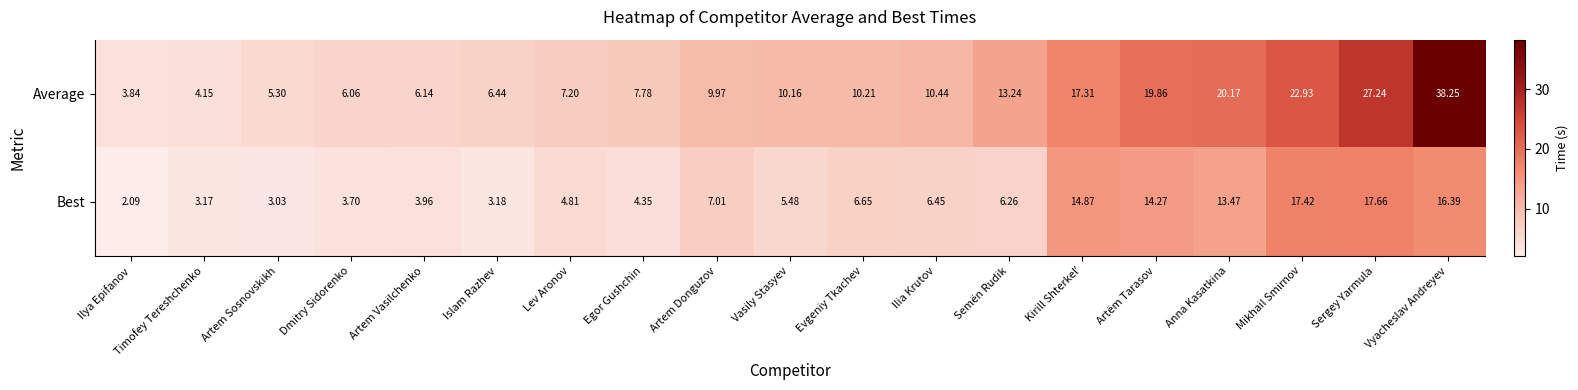

Rank the series at Vyacheslav Andreyev from lowest to highest value.

Best, Average